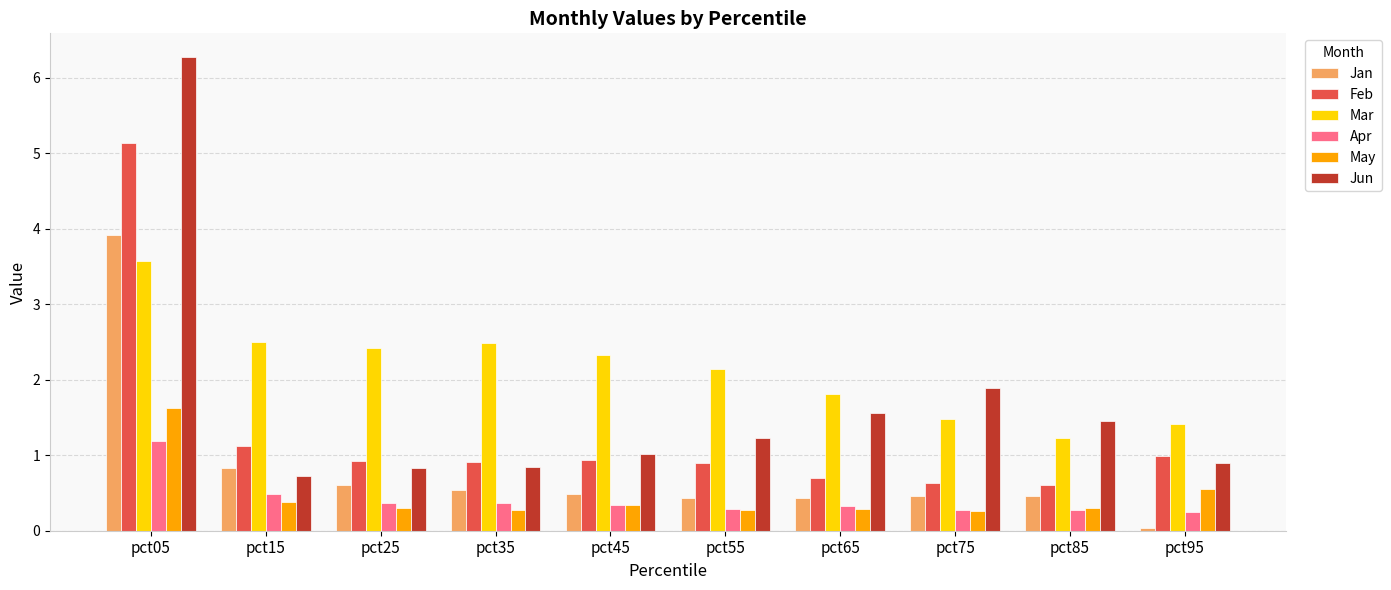

Are the bars horizontal?

No